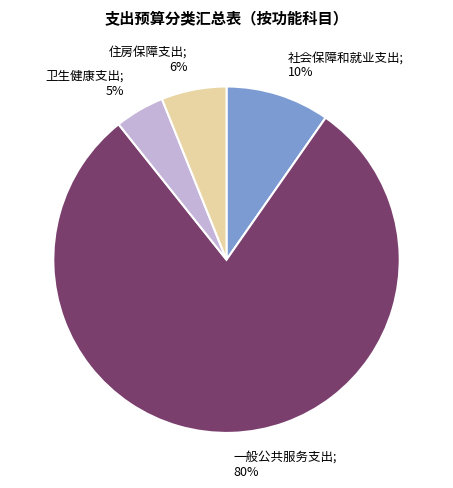

Does 社会保障和就业支出 represent more than half of the total?

No